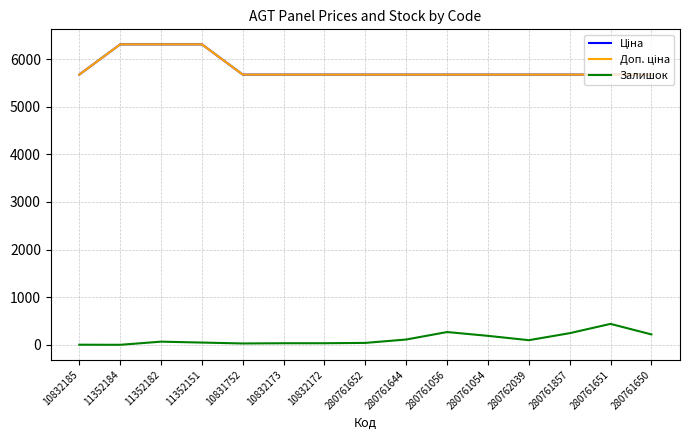

True or false: Залишок has a value of 441.0 at 280761651.

True